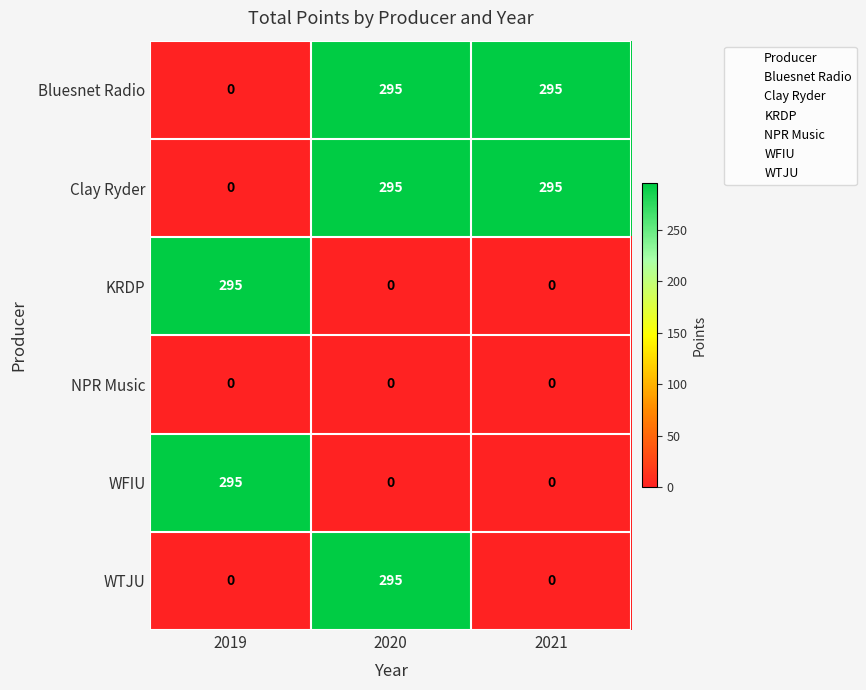

Reading left to right, extract all data points from this chart.

Bluesnet Radio: 0	295	295
Clay Ryder: 0	295	295
KRDP: 295	0	0
NPR Music: 0	0	0
WFIU: 295	0	0
WTJU: 0	295	0